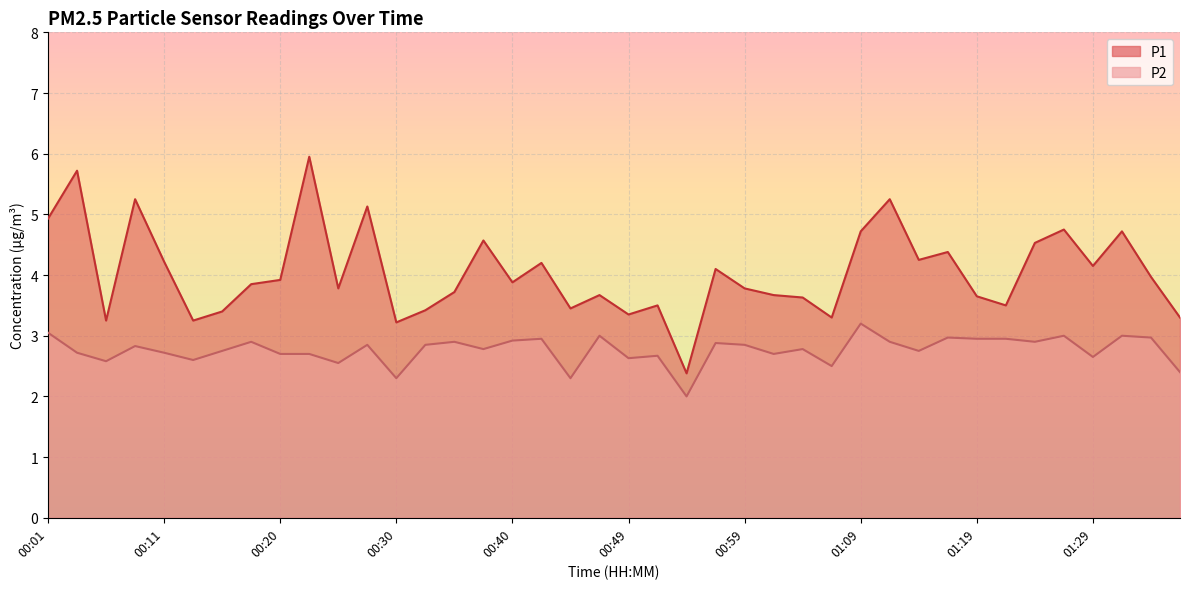

At which label is P1 closest to 4?

01:34